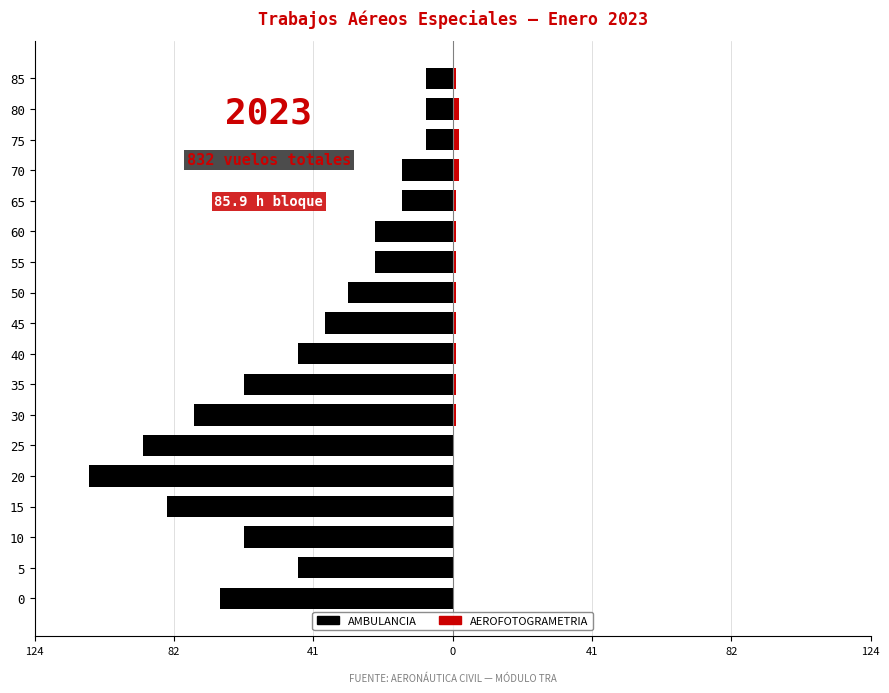

What is the lowest value of the AMBULANCIA series?

-108